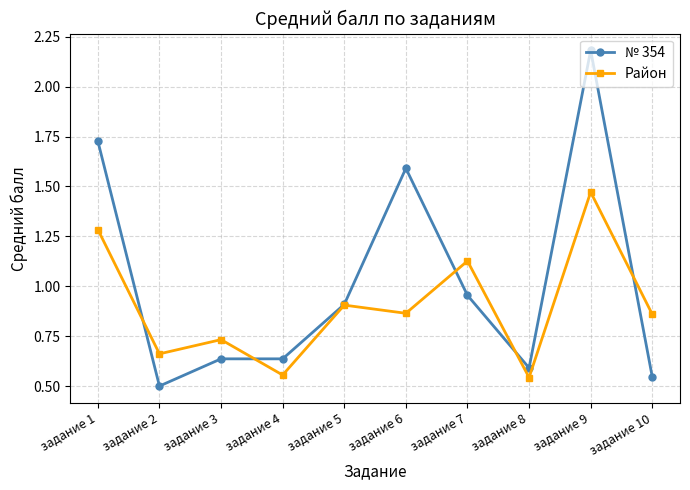

What is the maximum value for № 354?

2.2